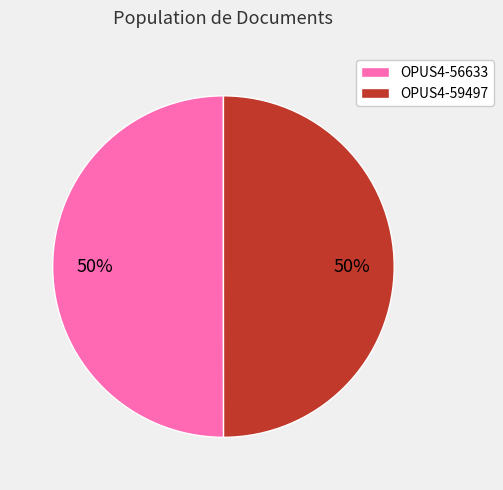

The OPUS4-56633 slice represents 50% of the pie. True or false?

True